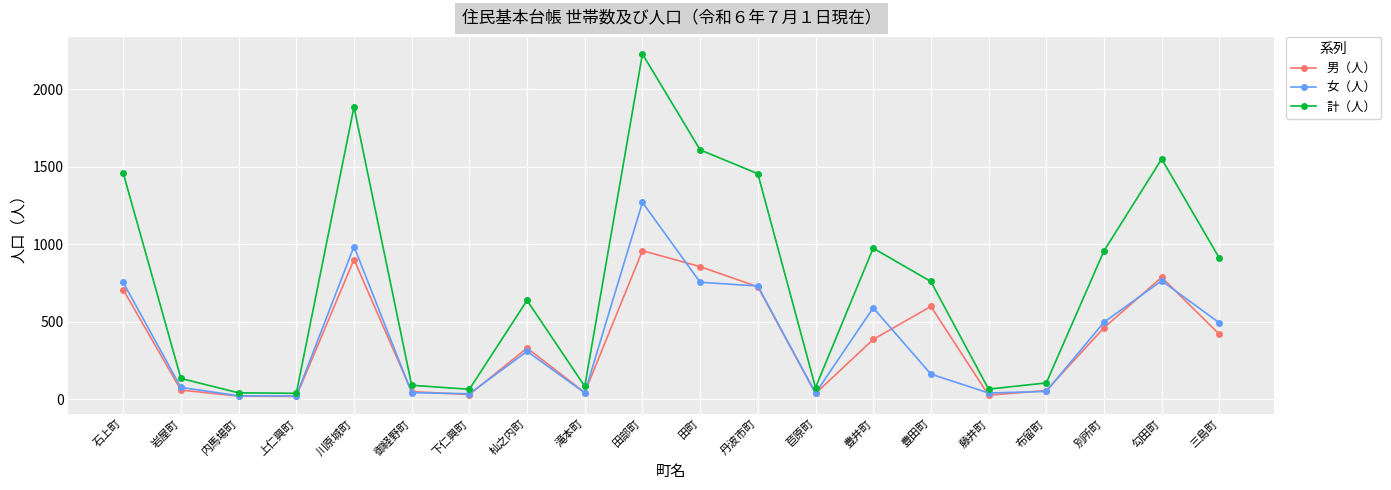

What is the total value across all series at 杣之内町?

1274